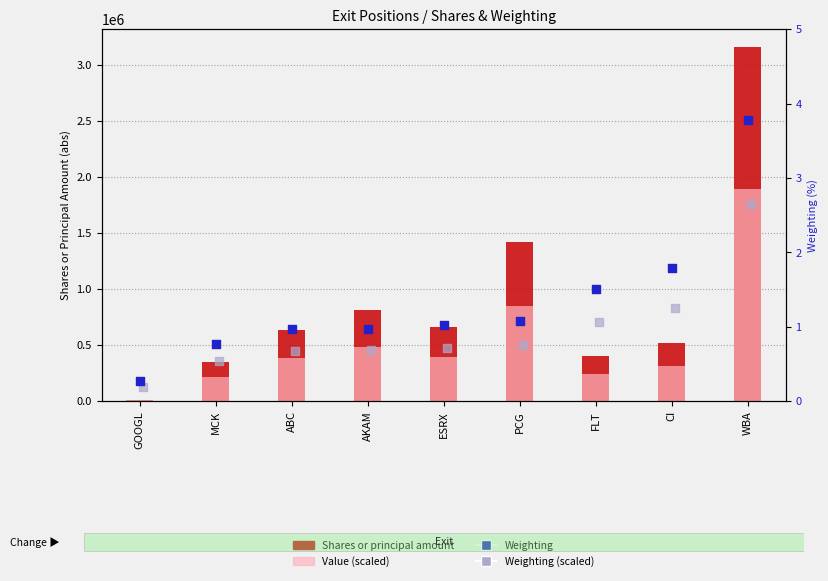

Which series has the largest total across all categories?

Shares or principal amount